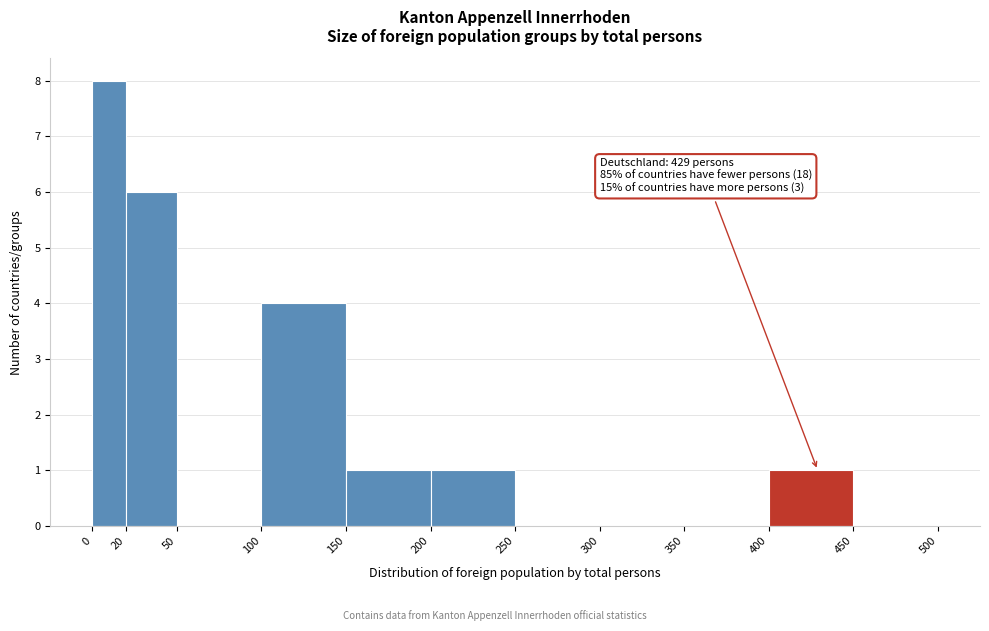

Over which range of the x-axis is the bar tallest?

0 to 20